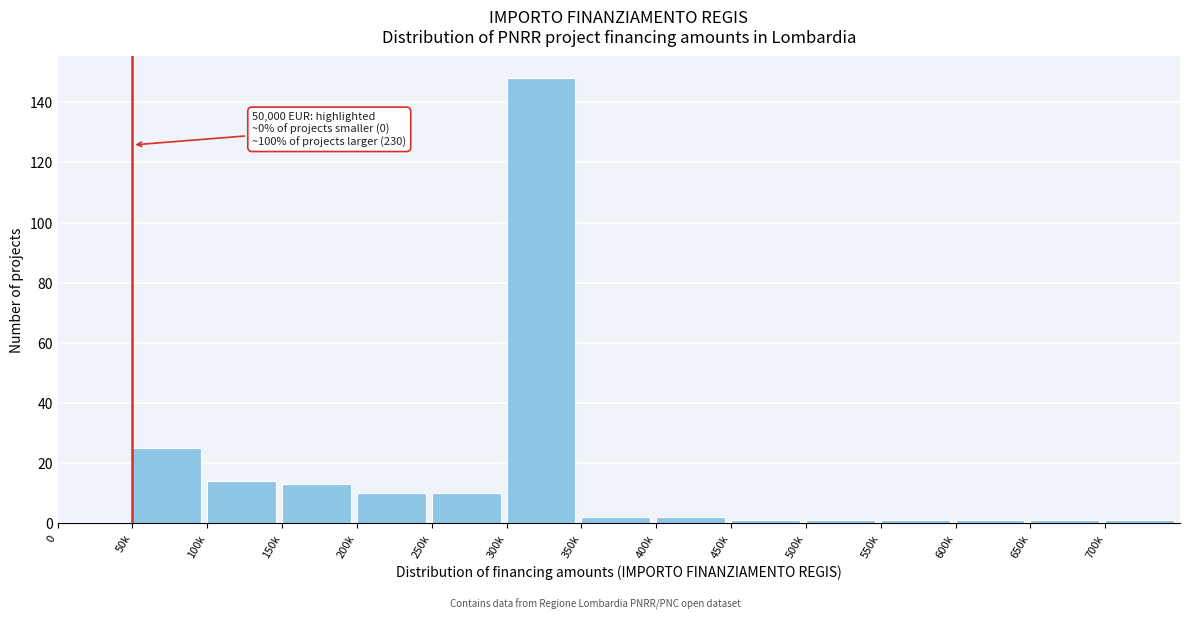

Reading right to left, extract all data points from this chart.

700k=1	650k=1	600k=1	550k=1	500k=1	450k=1	400k=2	350k=2	300k=148	250k=10	200k=10	150k=13	100k=14	50k=25	0=0